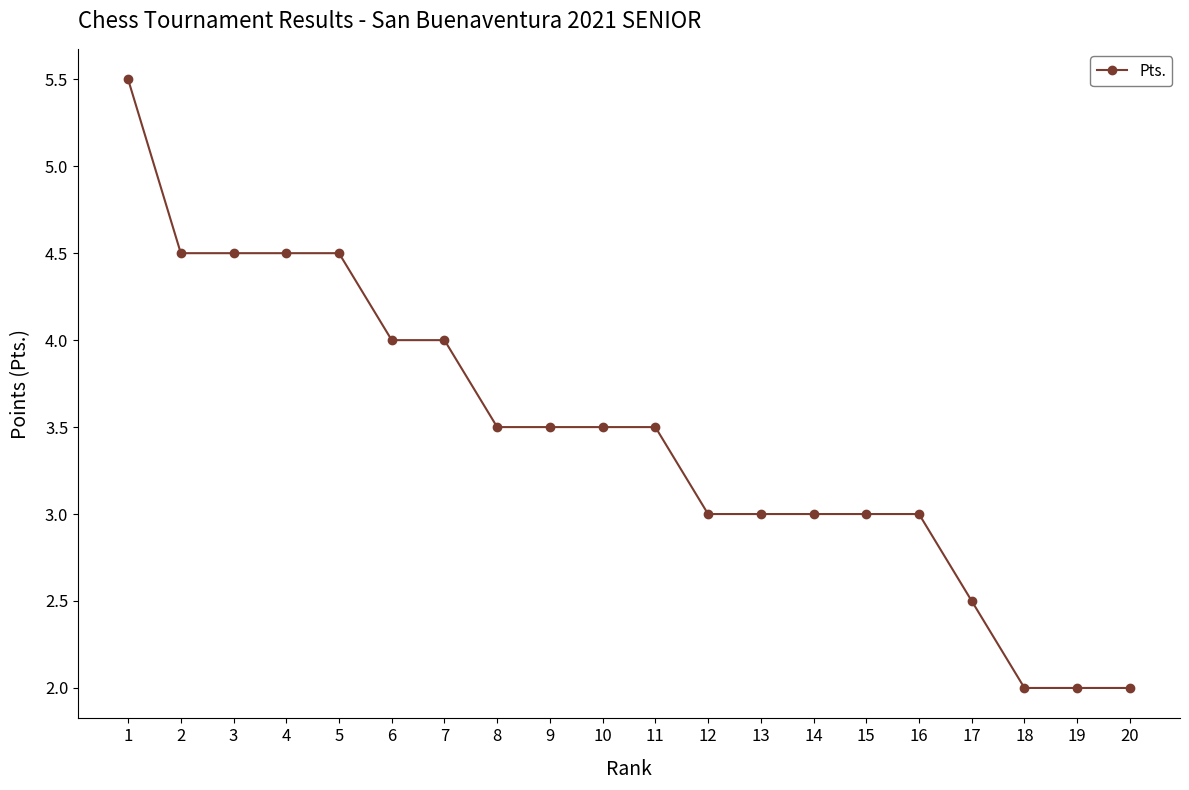

How many lines are shown in the chart?

1